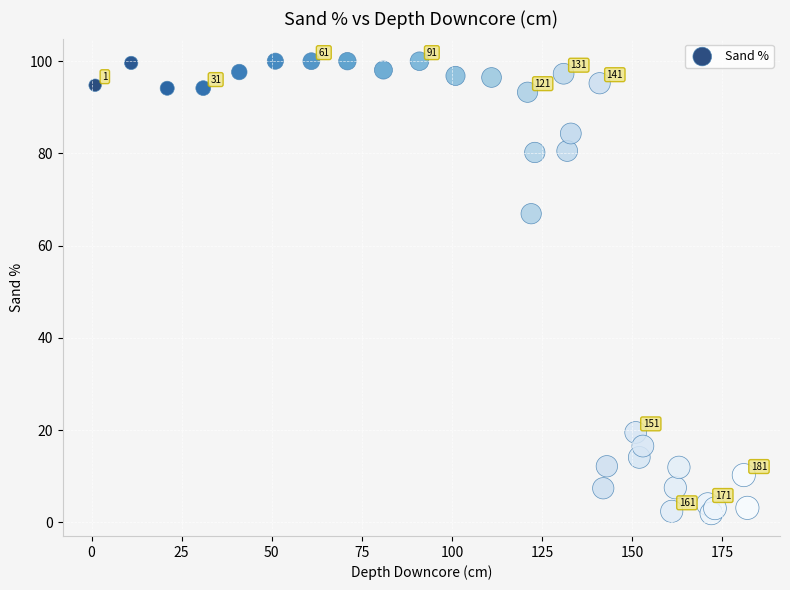

What Y value in the scatter plot is closest to 50?

66.9